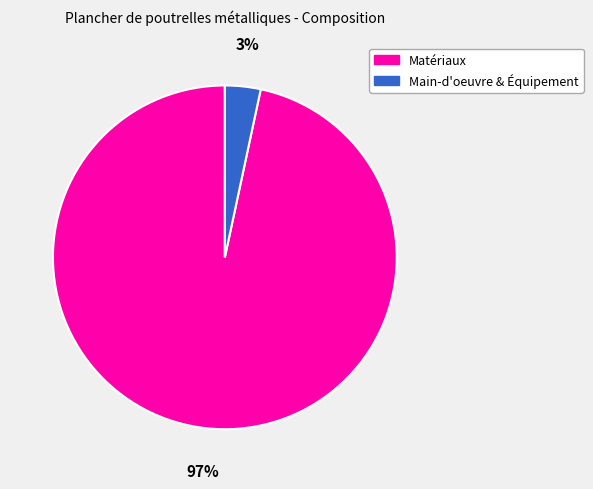

How many slices are in this pie chart?

2